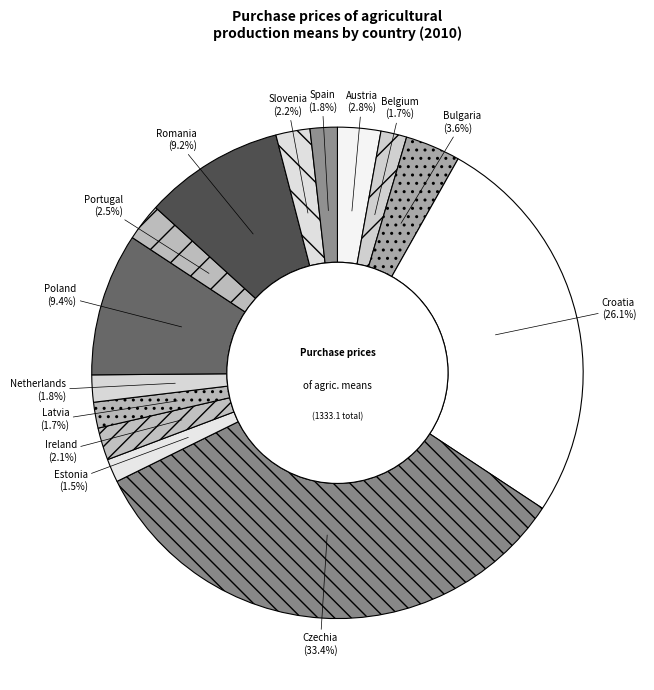

Is it true that Romania is 1% of the pie?

False